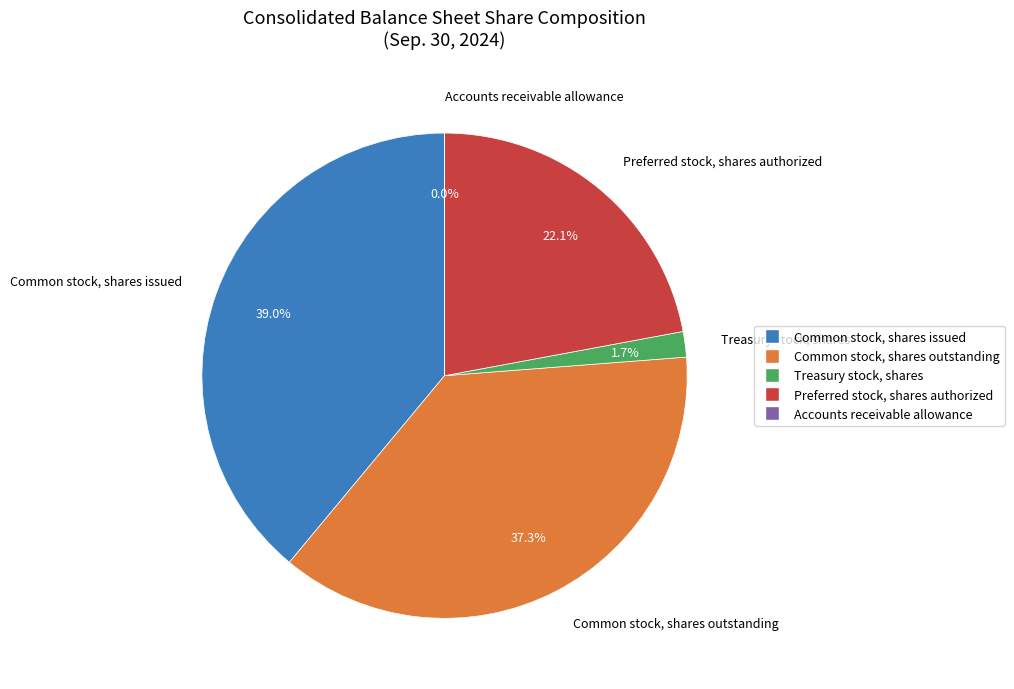

What percentage is the Treasury stock, shares slice, to the nearest percent?

2%